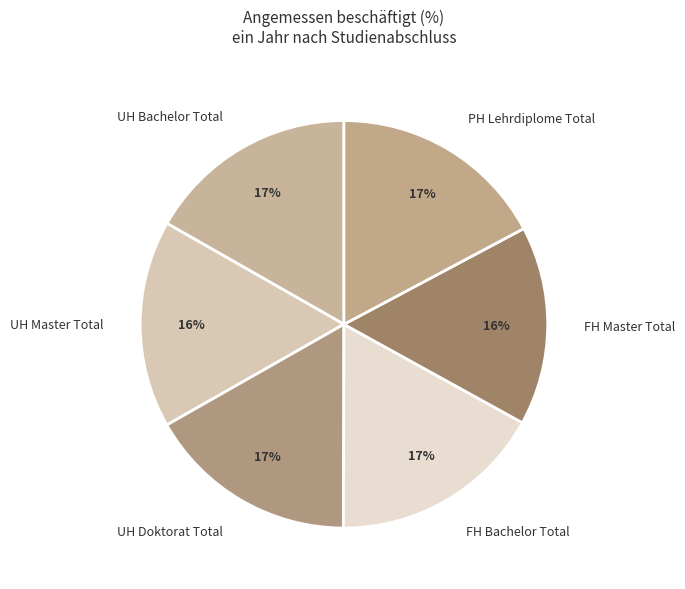

Count the number of slices in the pie.

6